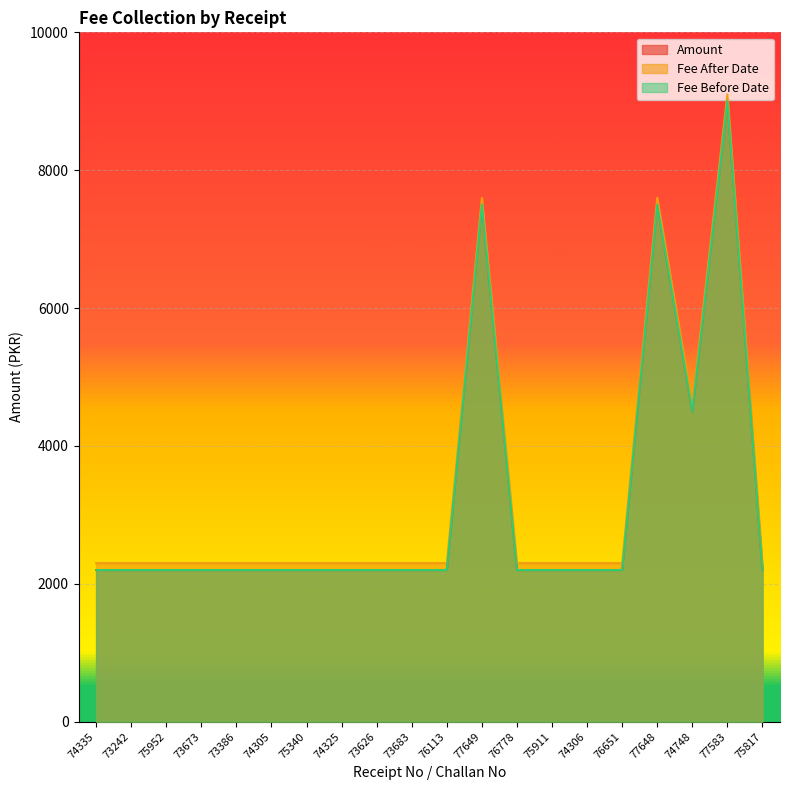

Is the value of Fee Before Date at 73673 greater than the value of Fee After Date at 73683?

No